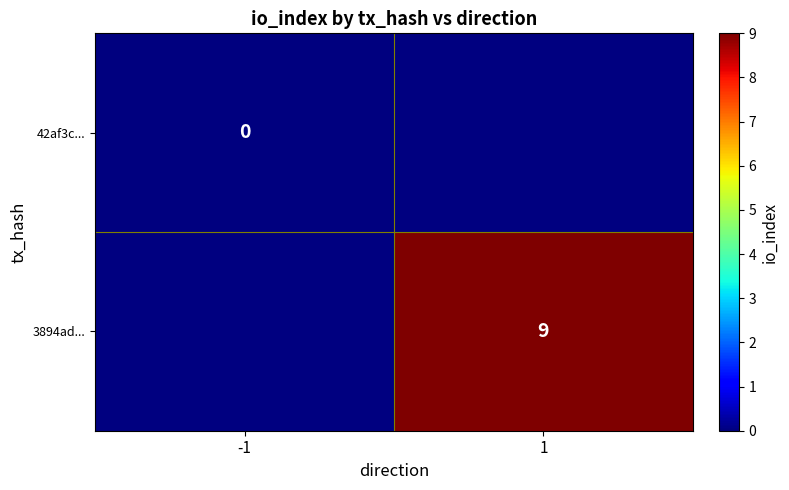

The value of 3894ad... at 1 is 9. True or false?

True